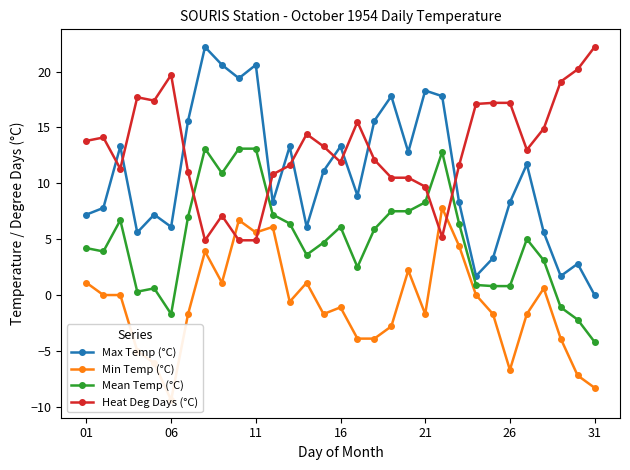

What is the maximum value for Max Temp (°C)?

22.2